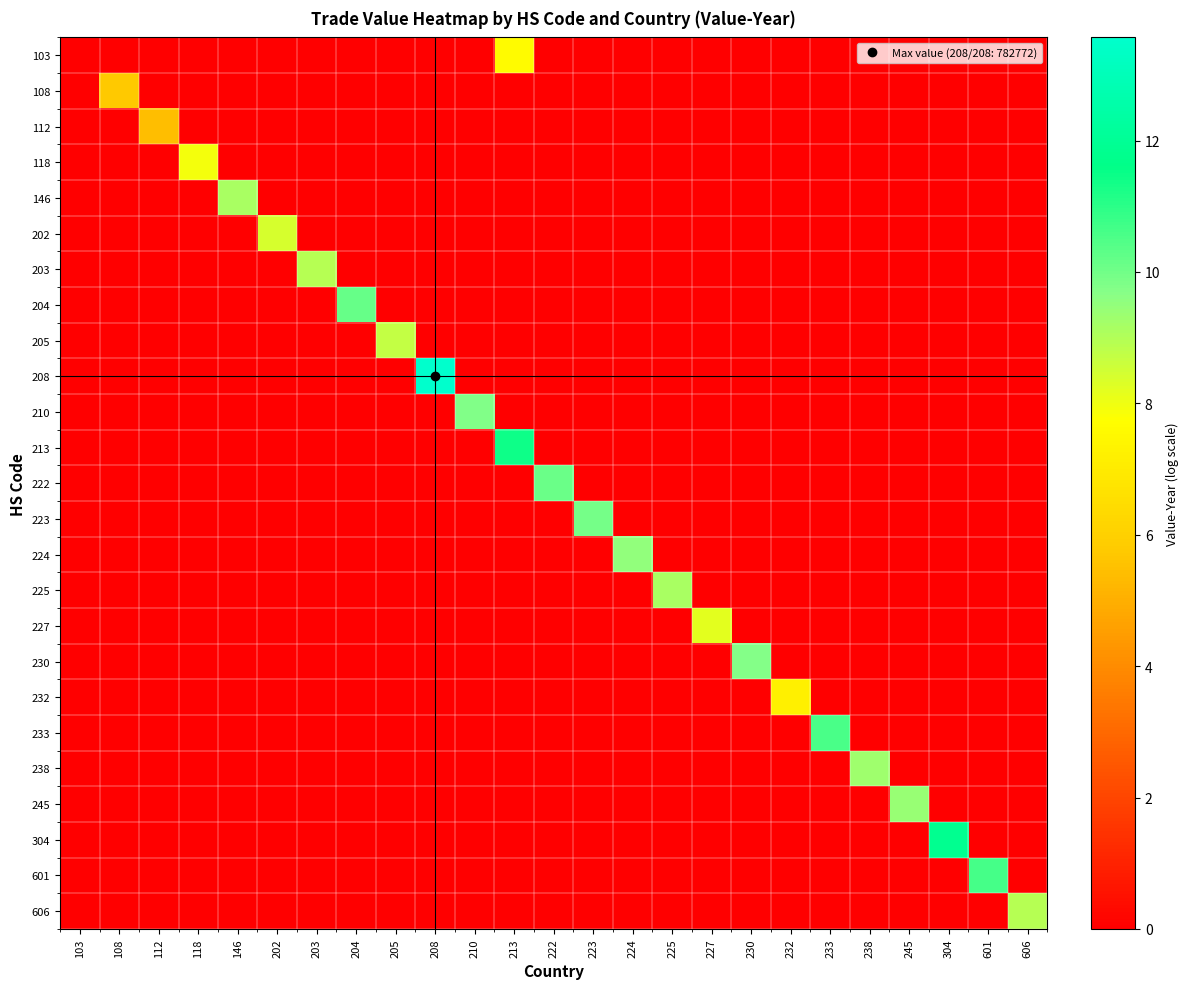

How many data points does each series have?

25